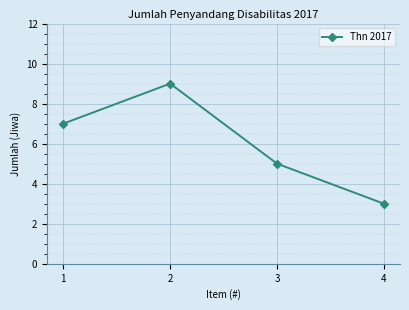

What is the approximate value at 2?

9